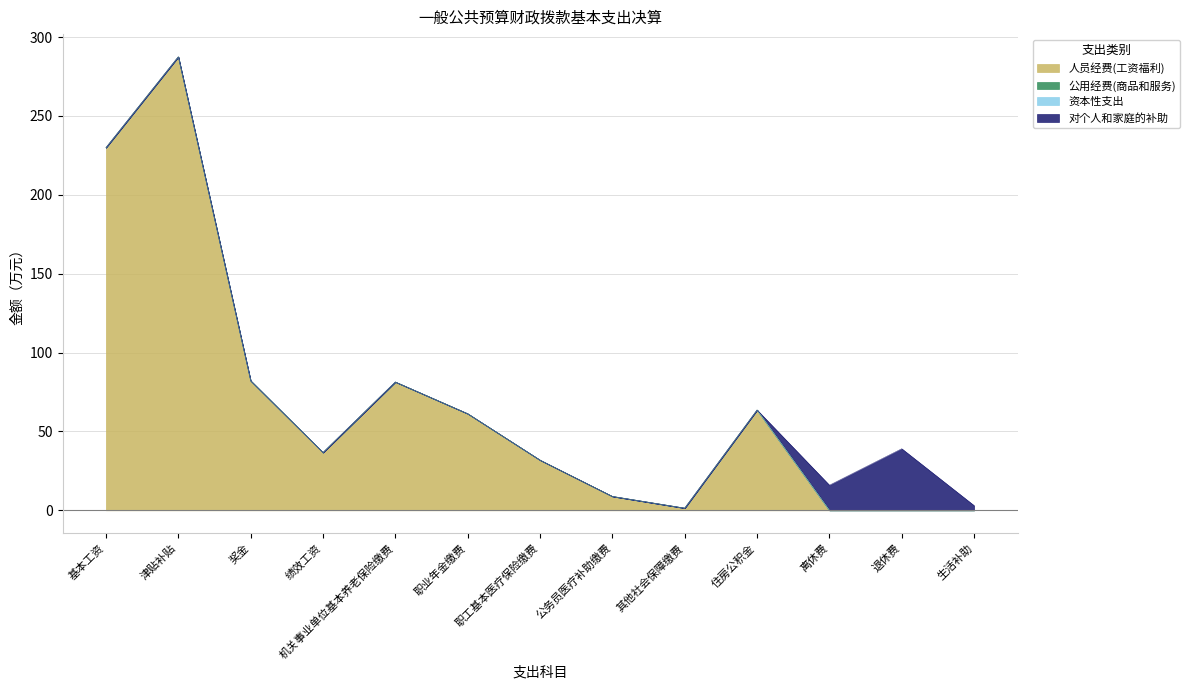

True or false: 对个人和家庭的补助 has a value of -25.3 at 其他社会保障缴费.

False